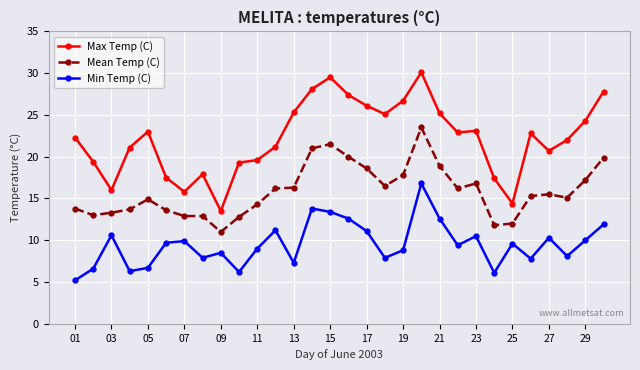

Which series has the widest spread of values?

Max Temp (C)